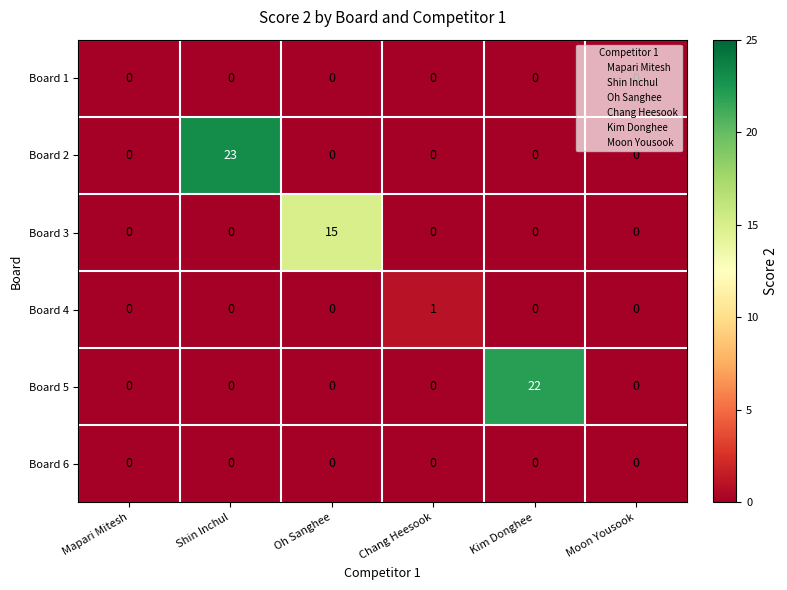

What is the total value across all series at Shin Inchul?

23